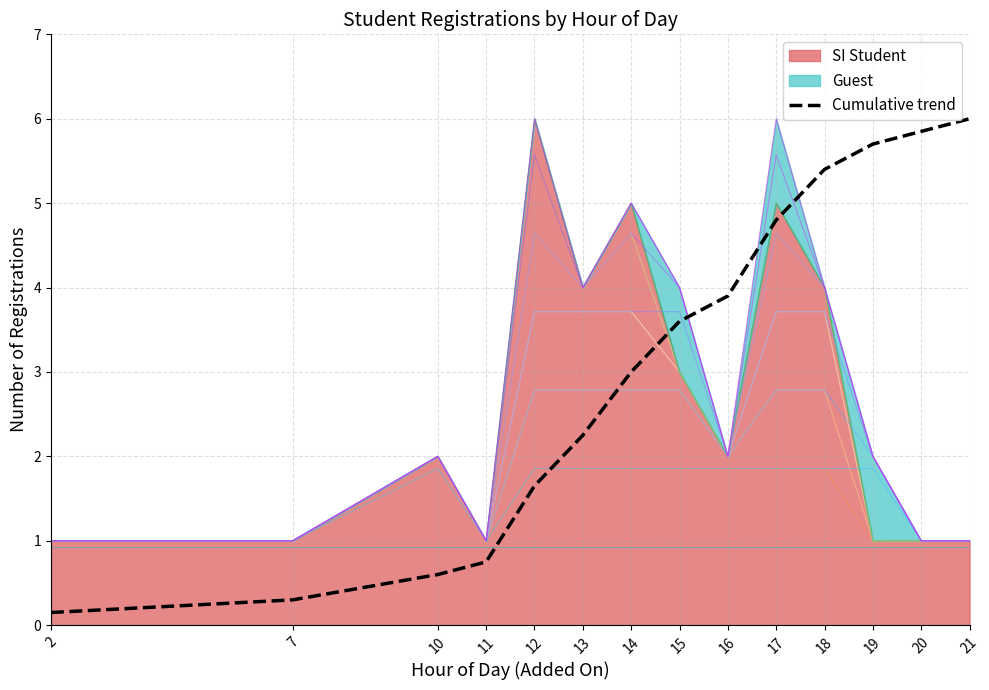

Reading left to right, extract all data points from this chart.

0.2	0.3	0.6	0.8	1.7	2.2	3.0	3.6	3.9	4.8	5.4	5.7	5.8	6.0